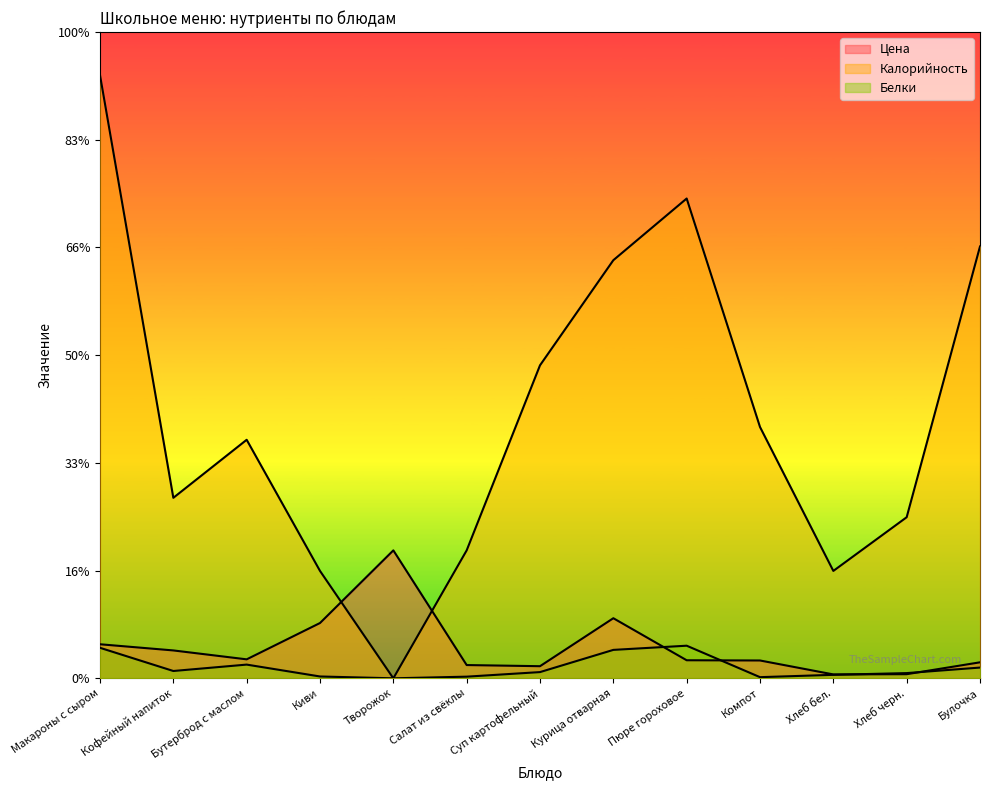

What is the difference between the second highest and minimum values in the Цена series?

26.1